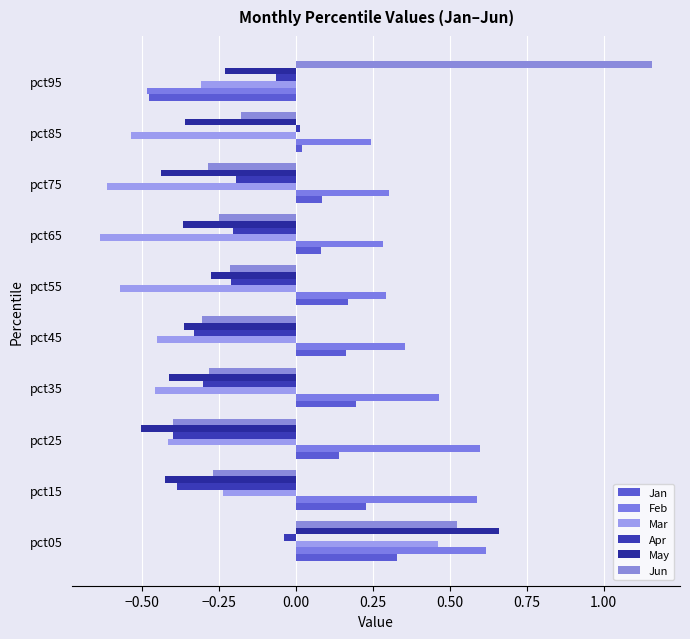

What is the difference between the second highest and second lowest values in the Feb series?

0.4